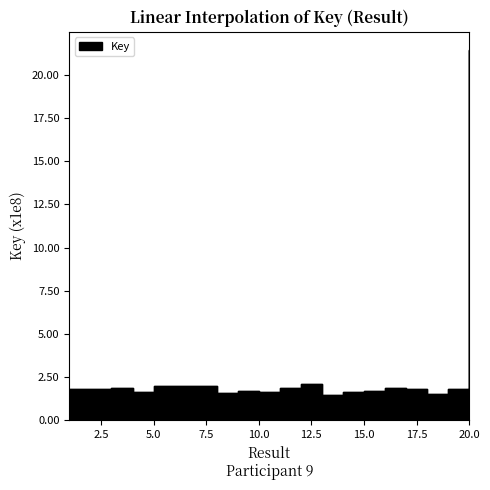

What is the value of the 19th point from the left?

183816880